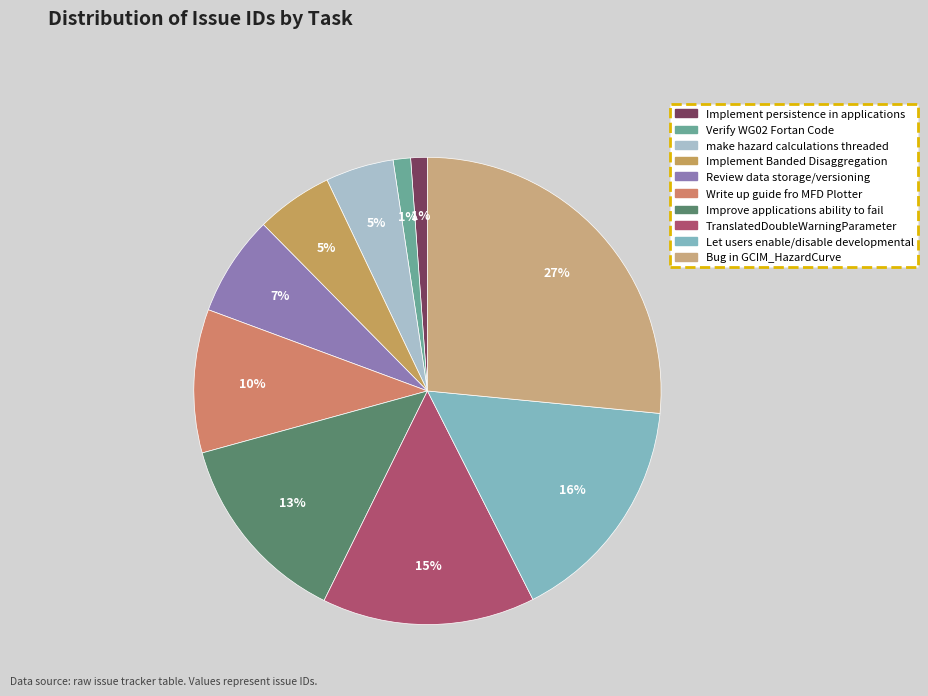

What is the change in value from TranslatedDoubleWarningParameter to Let users enable/disable developmental?

+23